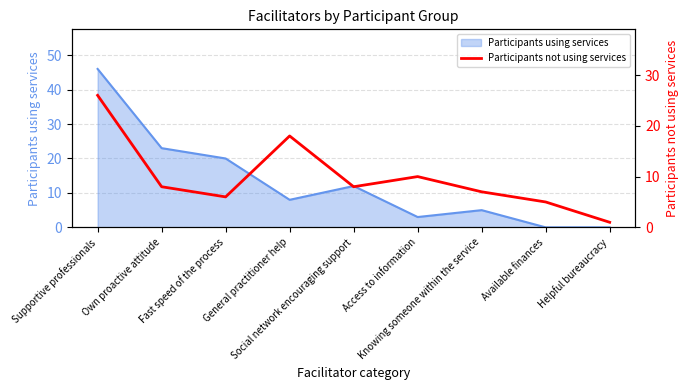

How many data points does each series have?

9